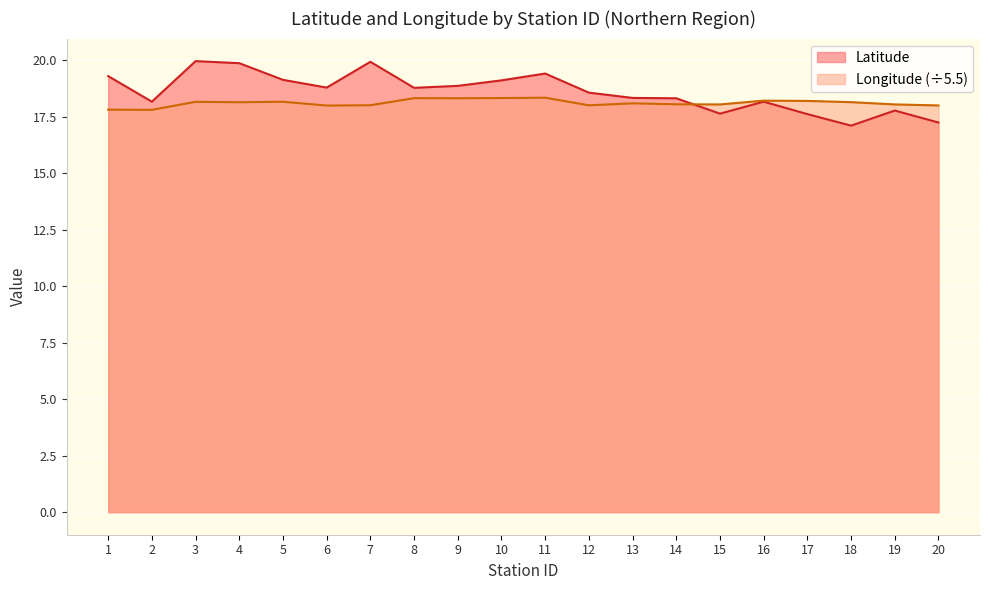

Is it true that Latitude equals 17.6 at 17?

True